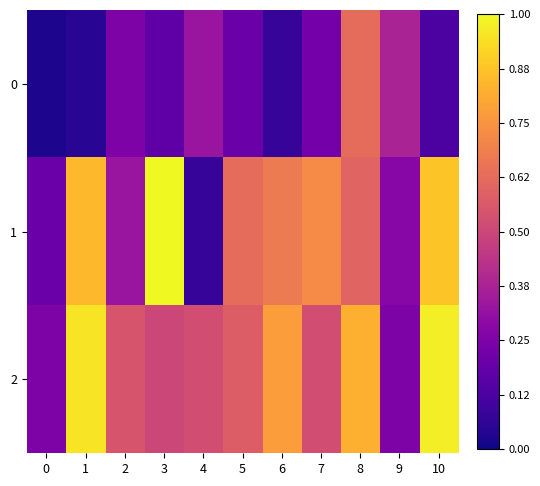

Count the number of data series in this chart.

3